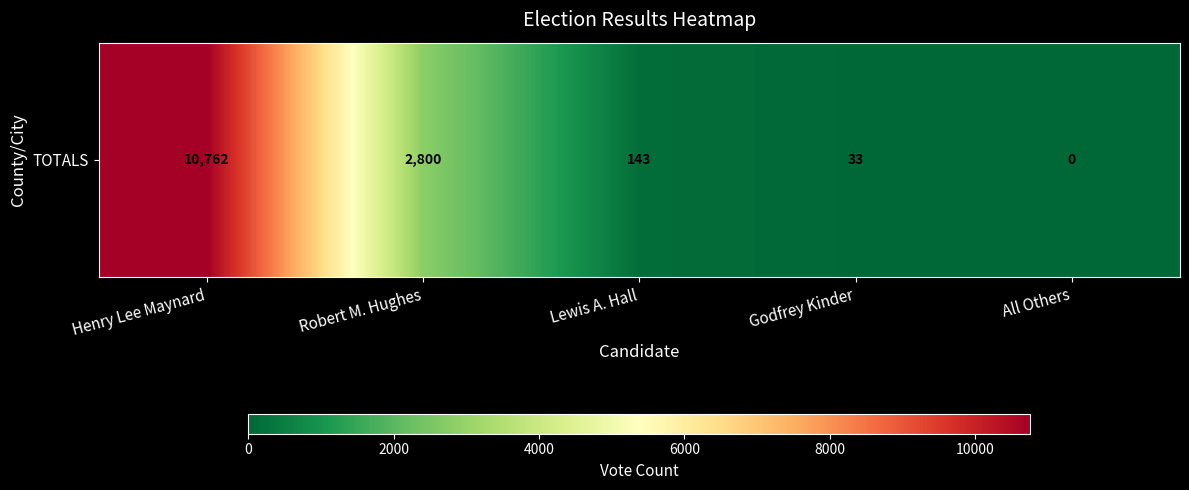

Read the value at Lewis A. Hall, to the nearest 50.

150